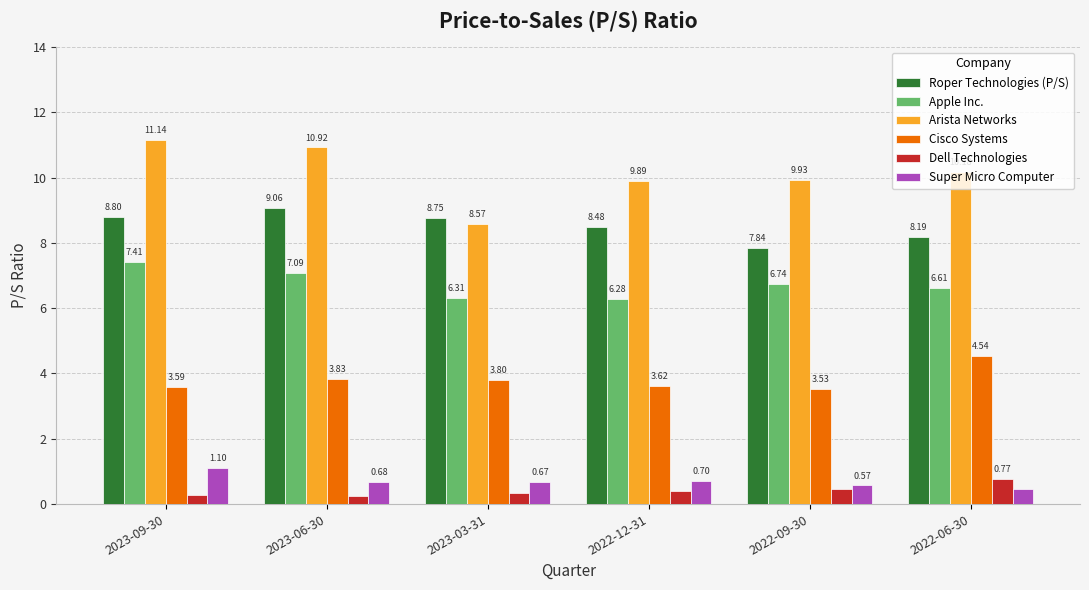

What is the value of the Roper Technologies (P/S) bar at the 6th from the left?

8.2